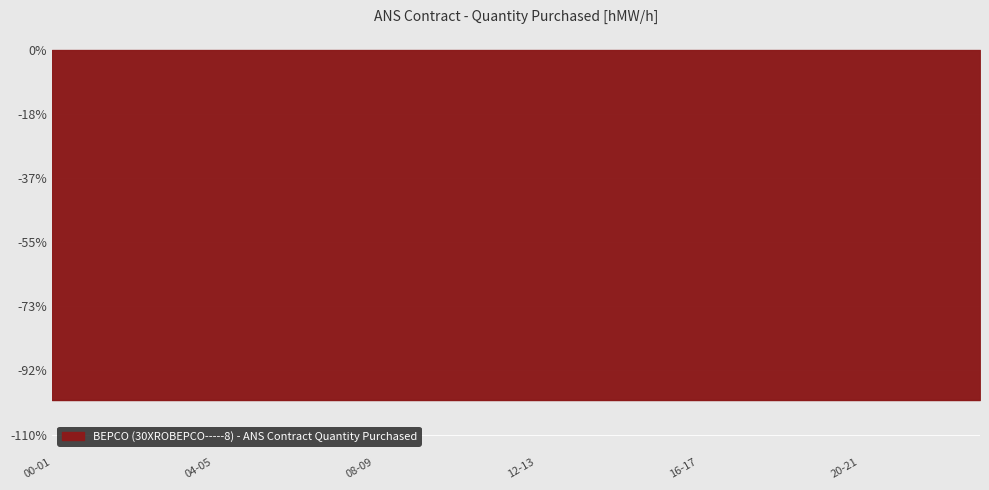

Is the value of 01.06 at 14-15 greater than the value of 03.06 at 06-07?

No